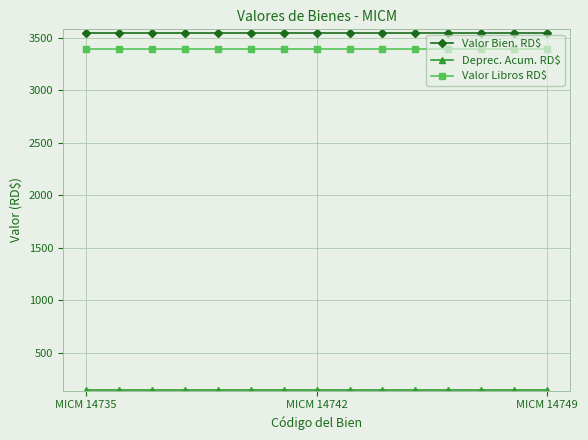

What is the maximum value shown in the chart?

3544.9